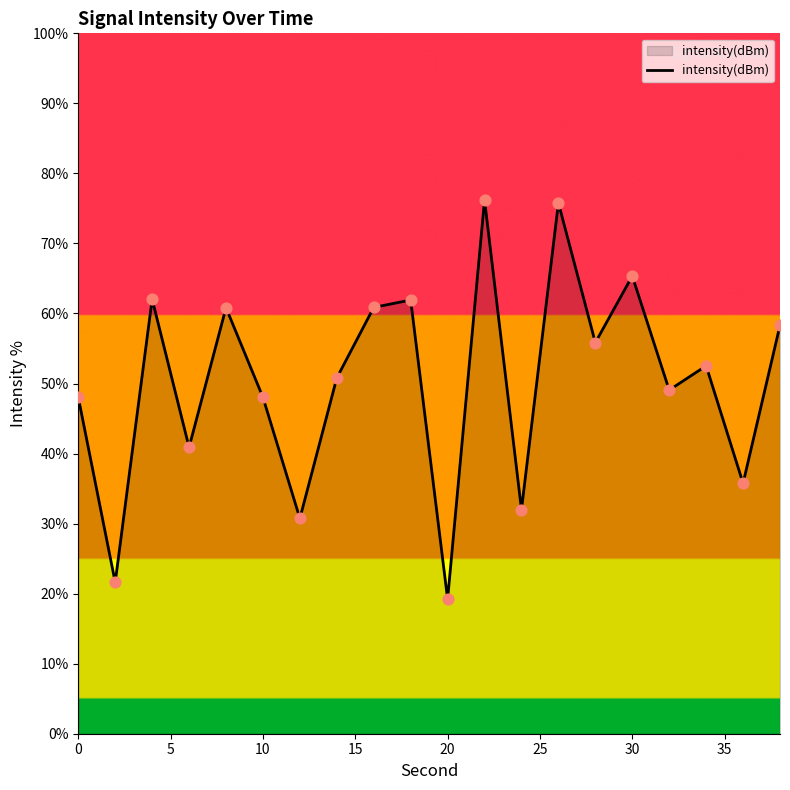

What is the minimum value shown in the chart?

19.2